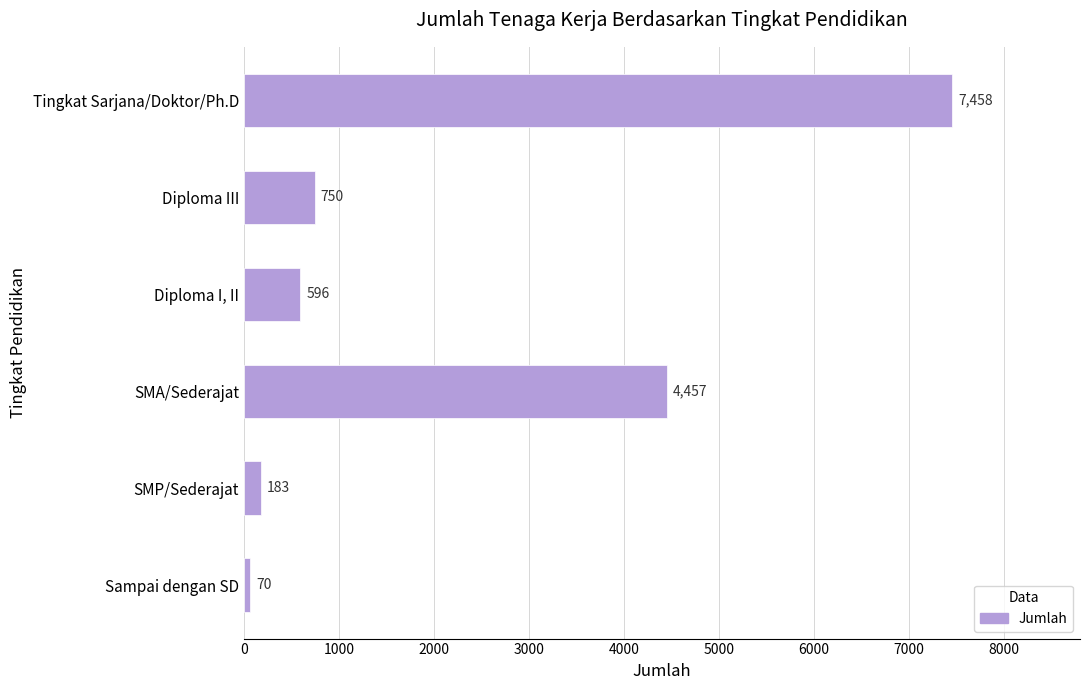

What is the change in value from Diploma III to Tingkat Sarjana/Doktor/Ph.D?

+6708